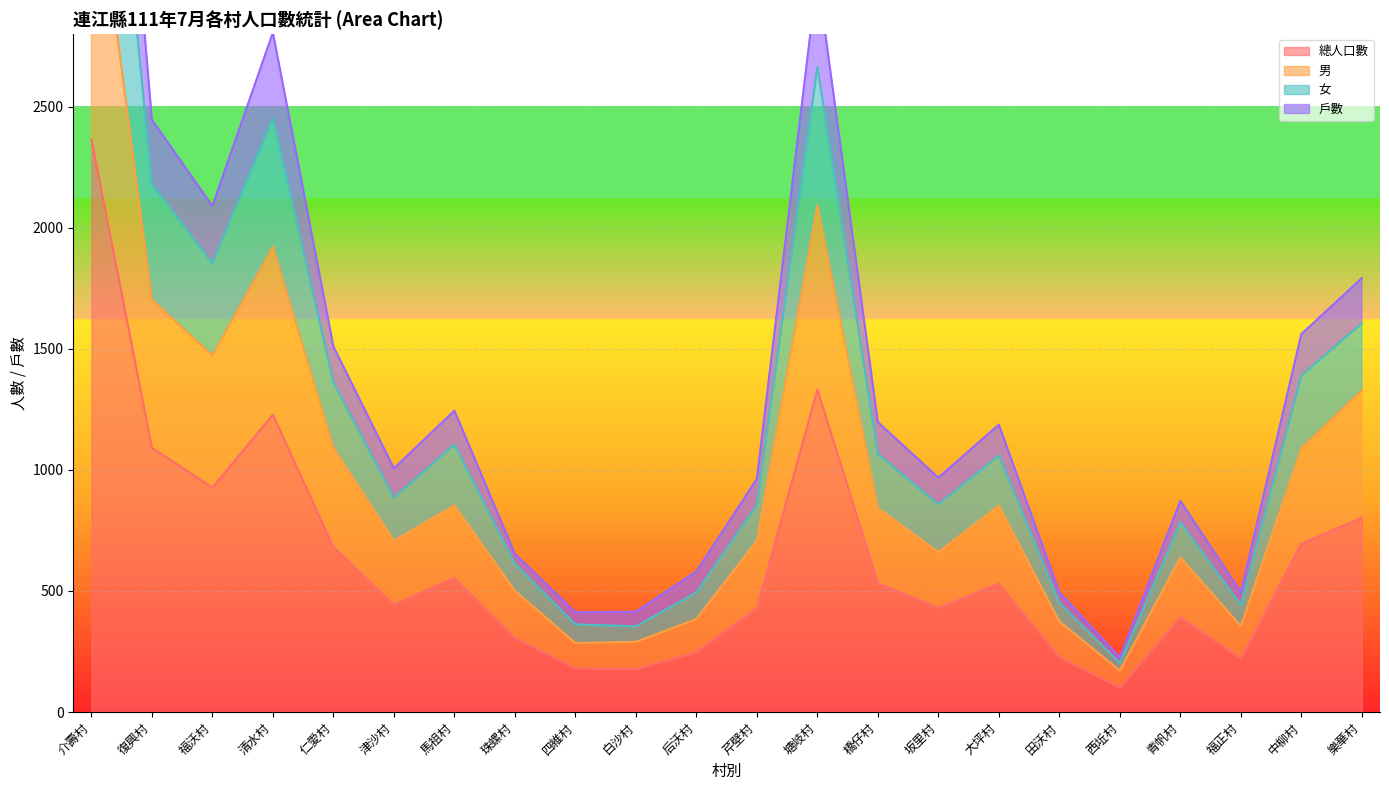

Is it true that 總人口數 equals 1228 at 福沃村?

False